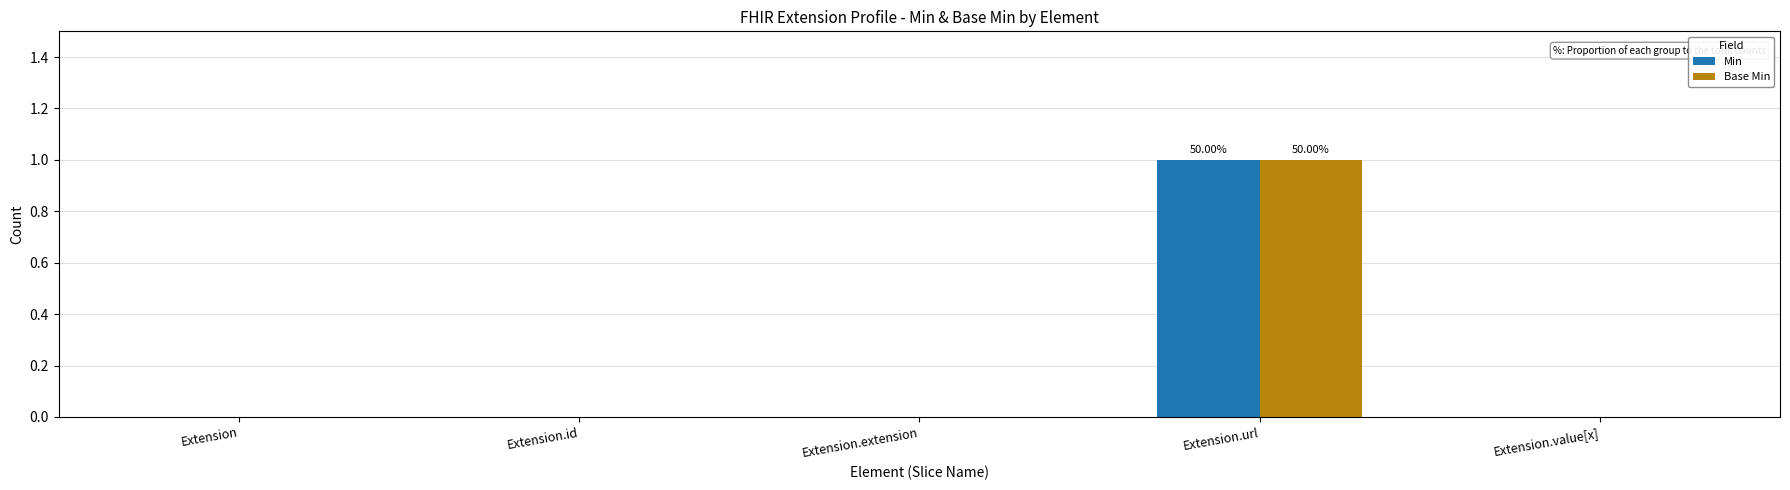

Which category has the highest value in the Base Min series?

Extension.url